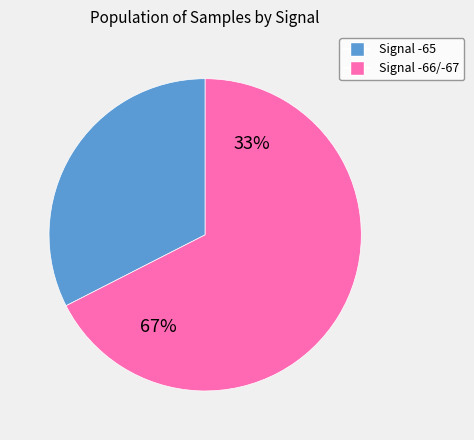

Is there a majority slice in this chart?

Yes